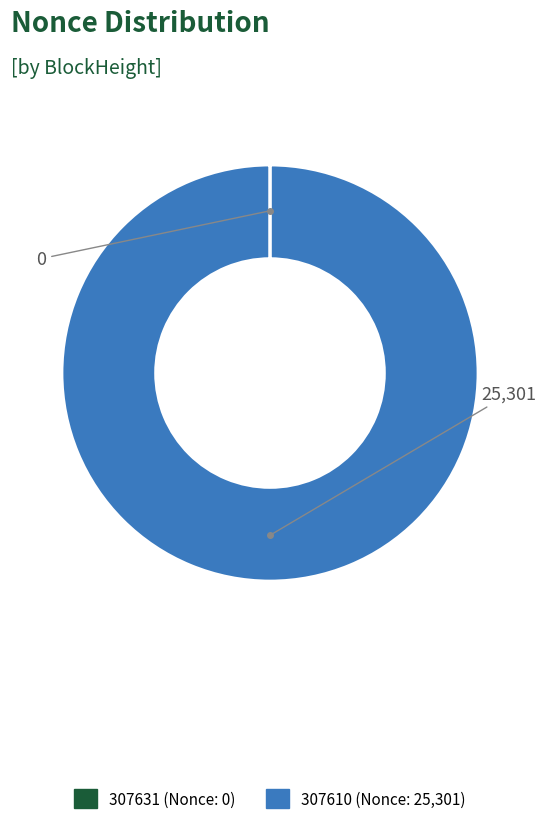

True or false: 307610 accounts for 100% of the total.

True